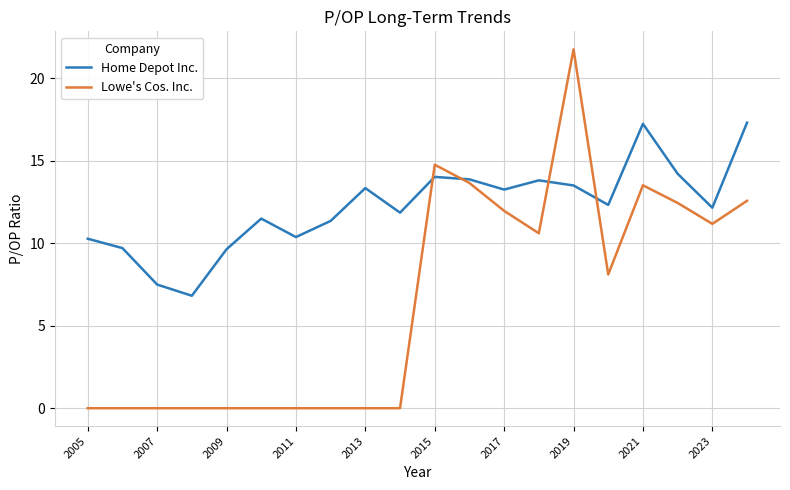

Which series has the largest range (max minus min)?

Lowe's Cos. Inc.